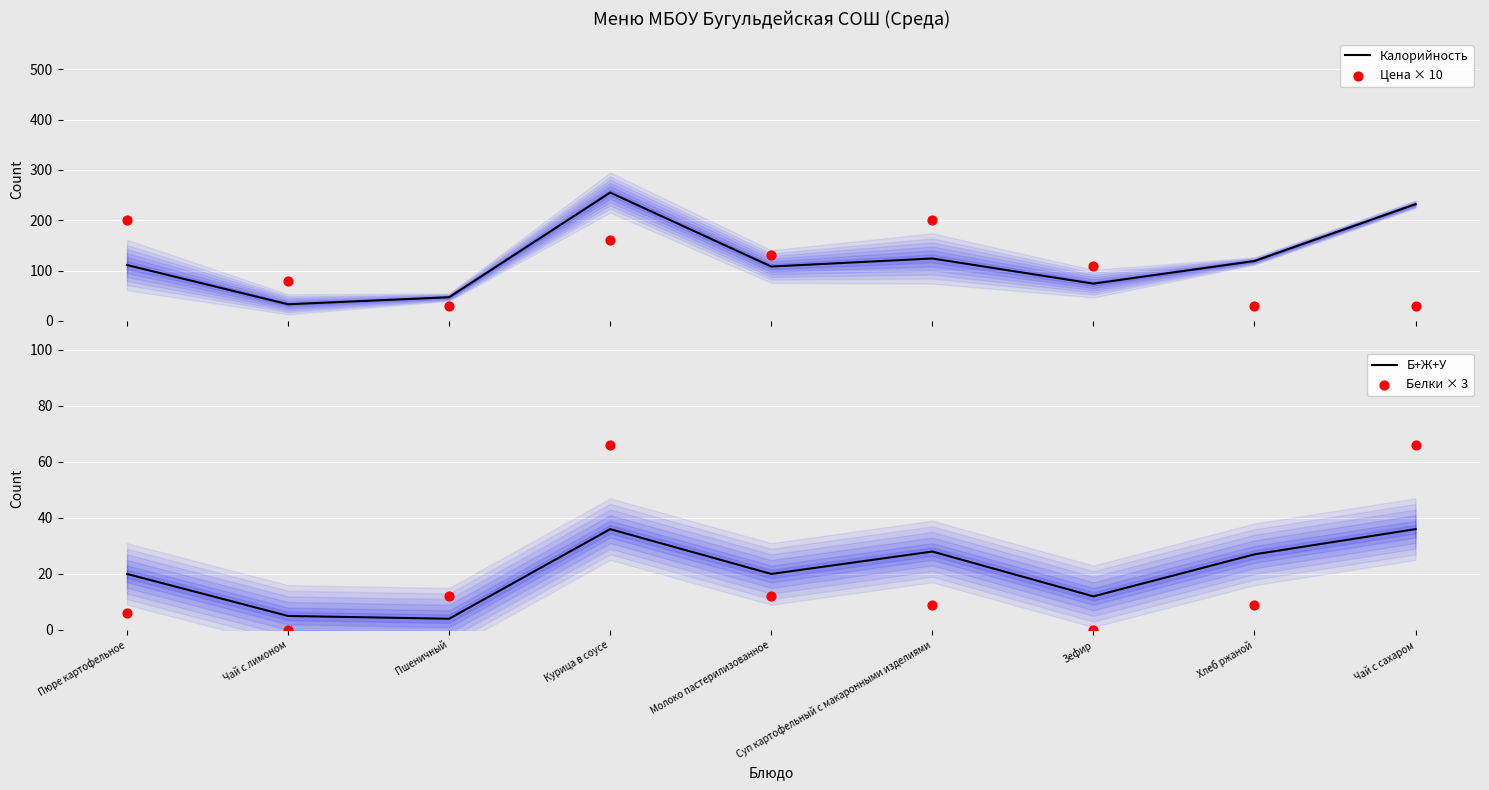

Which series reaches the minimum Y coordinate?

Белки × 3